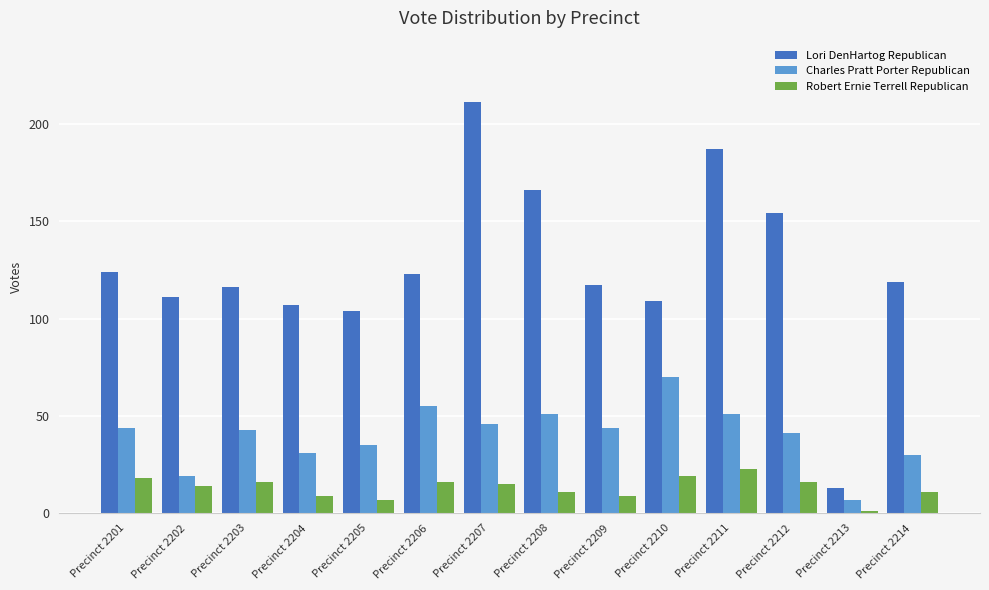

What is the total value across all series at Precinct 2209?

170